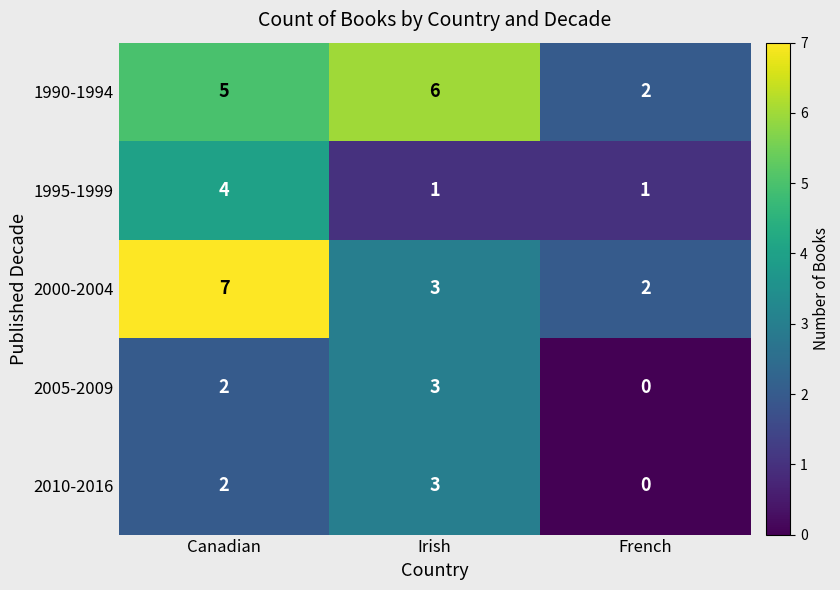

What is the maximum value for 2000-2004?

7